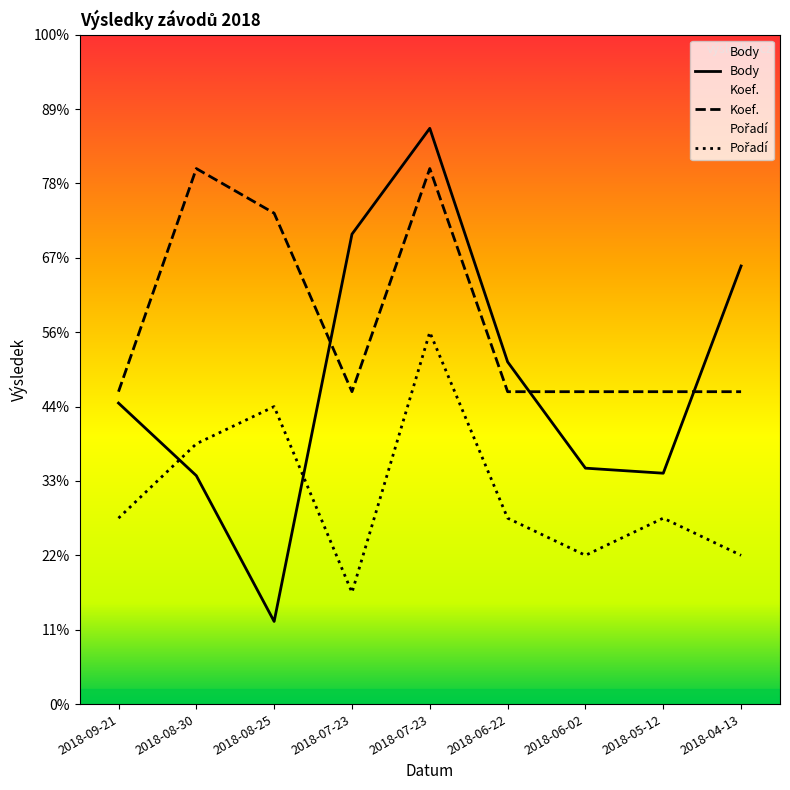

True or false: Koef. has more than 0 points higher than both neighbors.

True